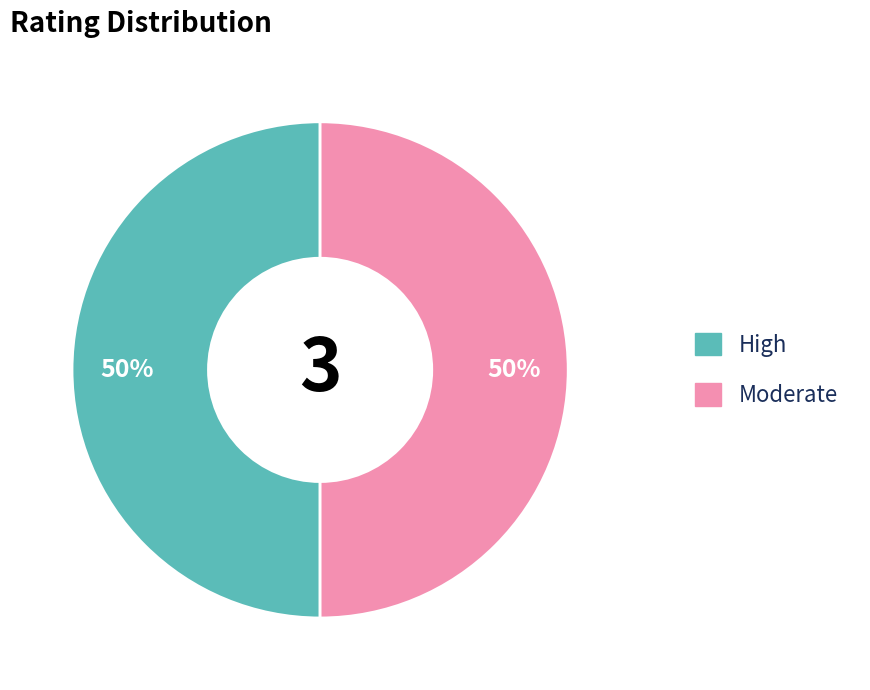

To the nearest percent, what portion does High represent?

50%